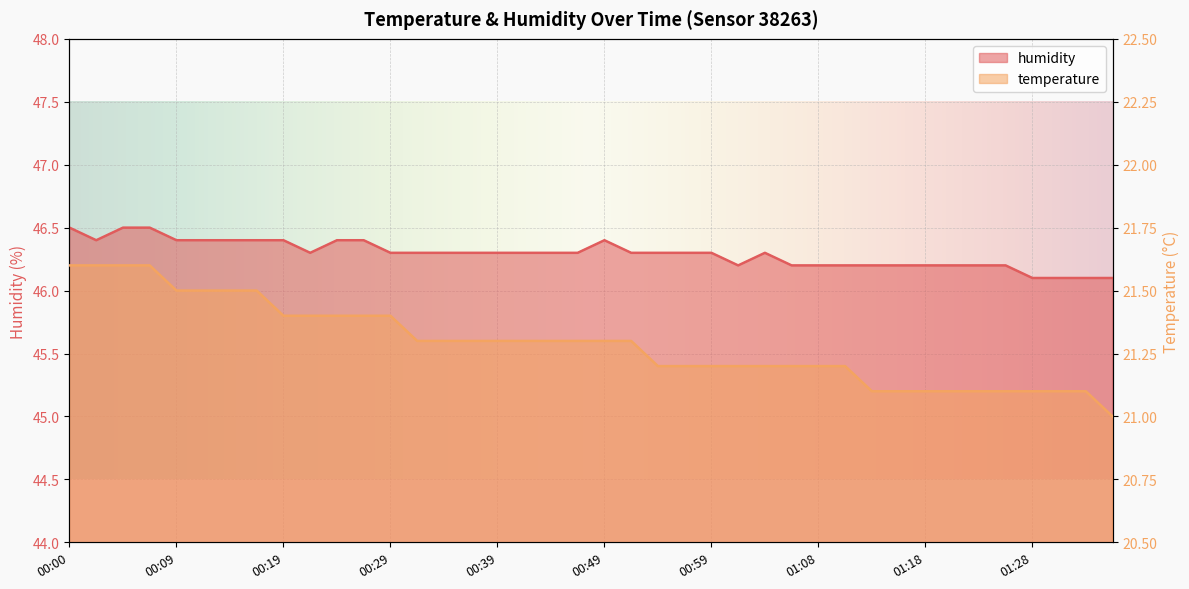

What is the label of the 33rd point from the right?

00:17